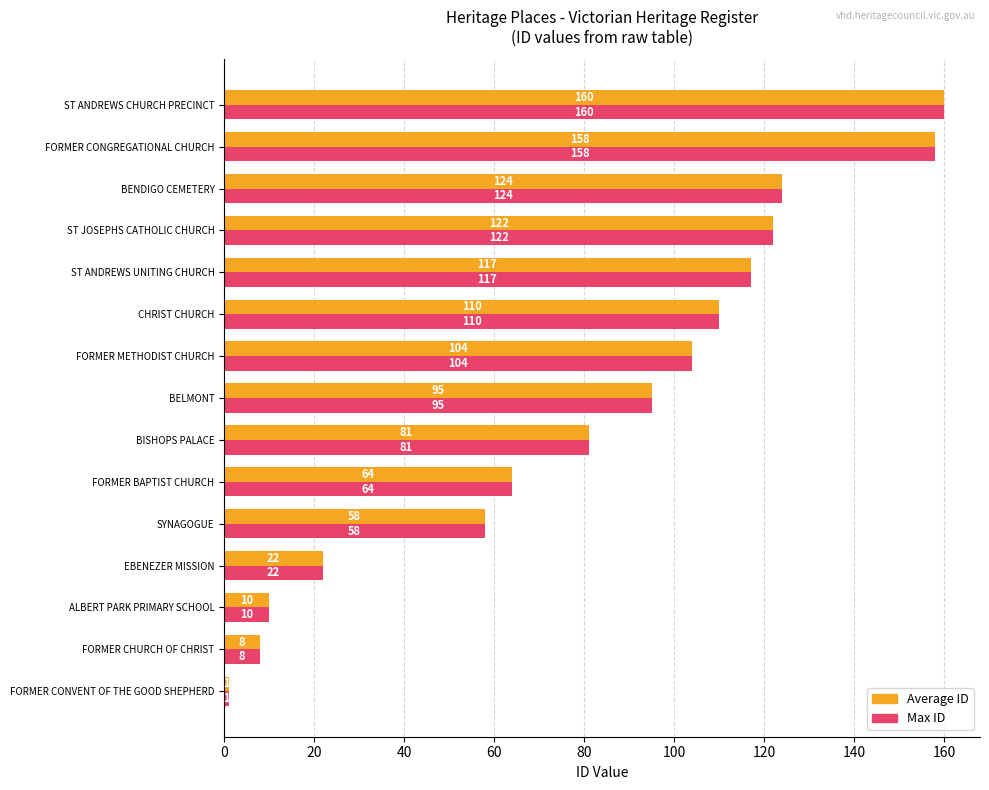

At which category is the sum across all series the highest?

ST ANDREWS CHURCH PRECINCT